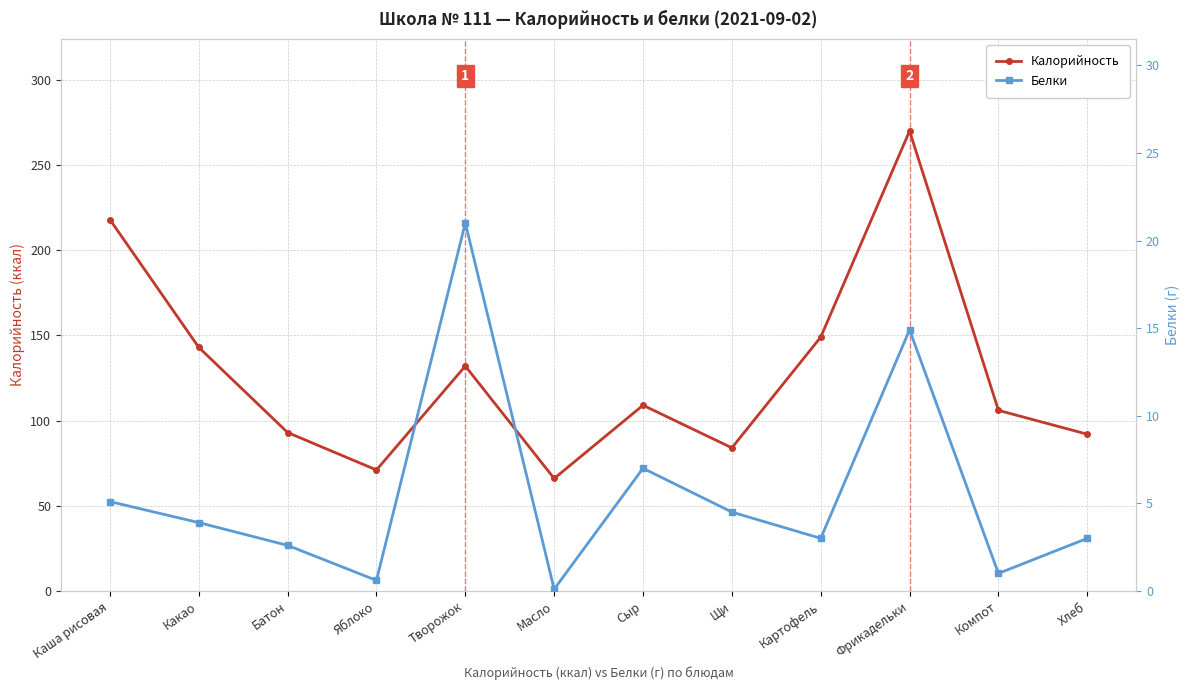

Rank the series by their average value, from lowest to highest.

Белки, Калорийность